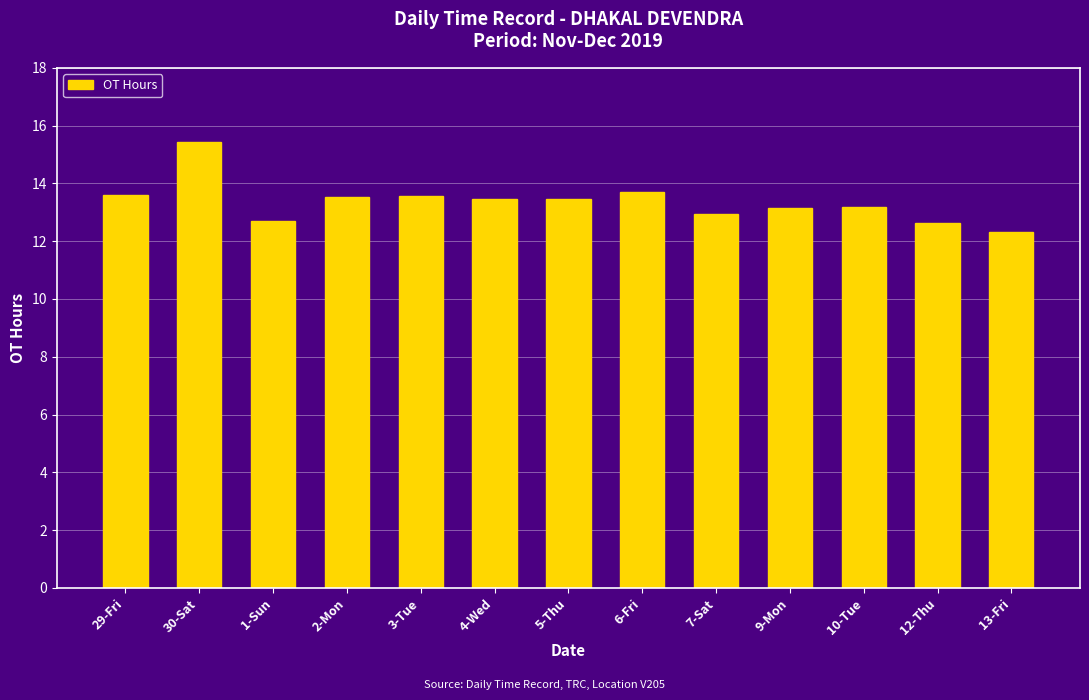

What is the sum of all values?

173.7